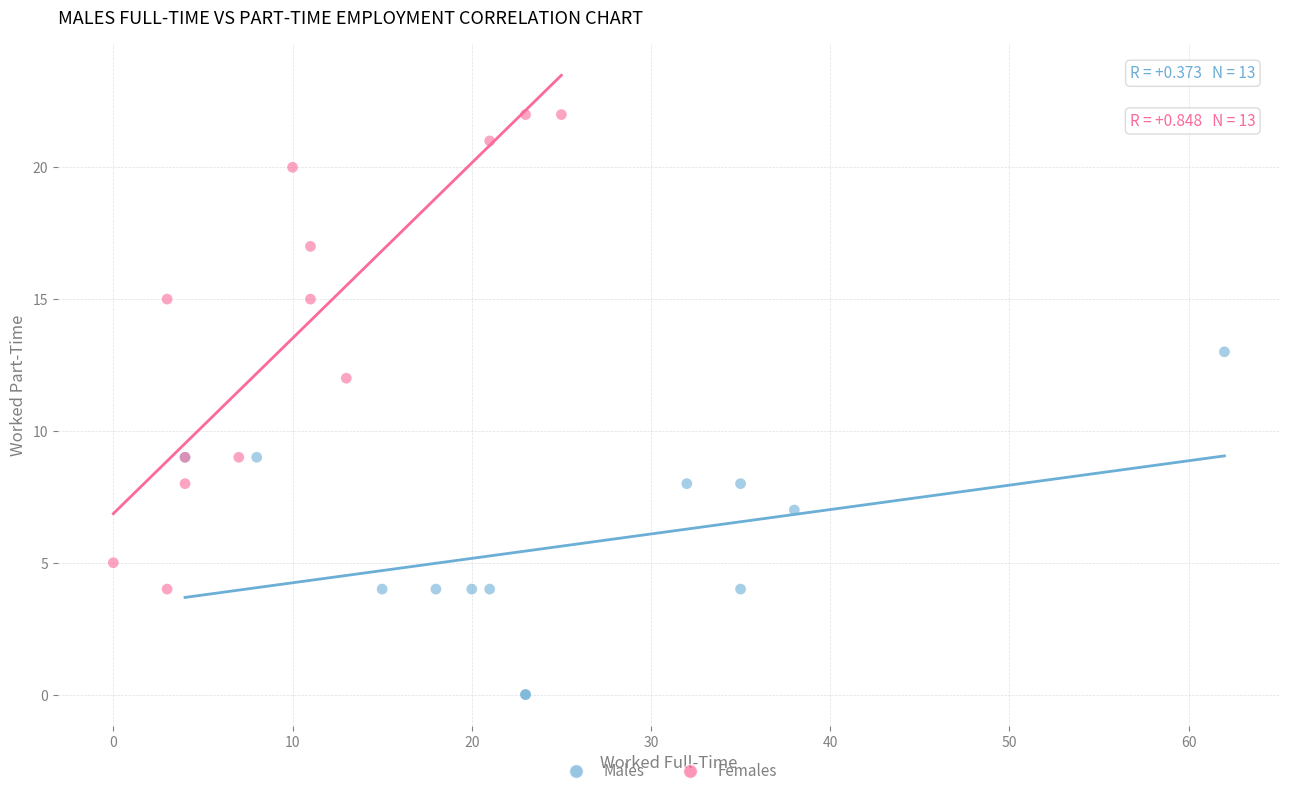

What are all the series names shown in the legend?

Males, Females